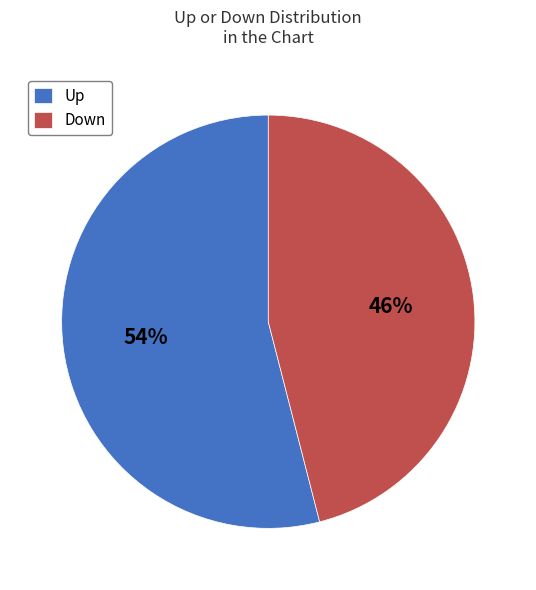

To the nearest percent, what is the average slice percentage?

50%